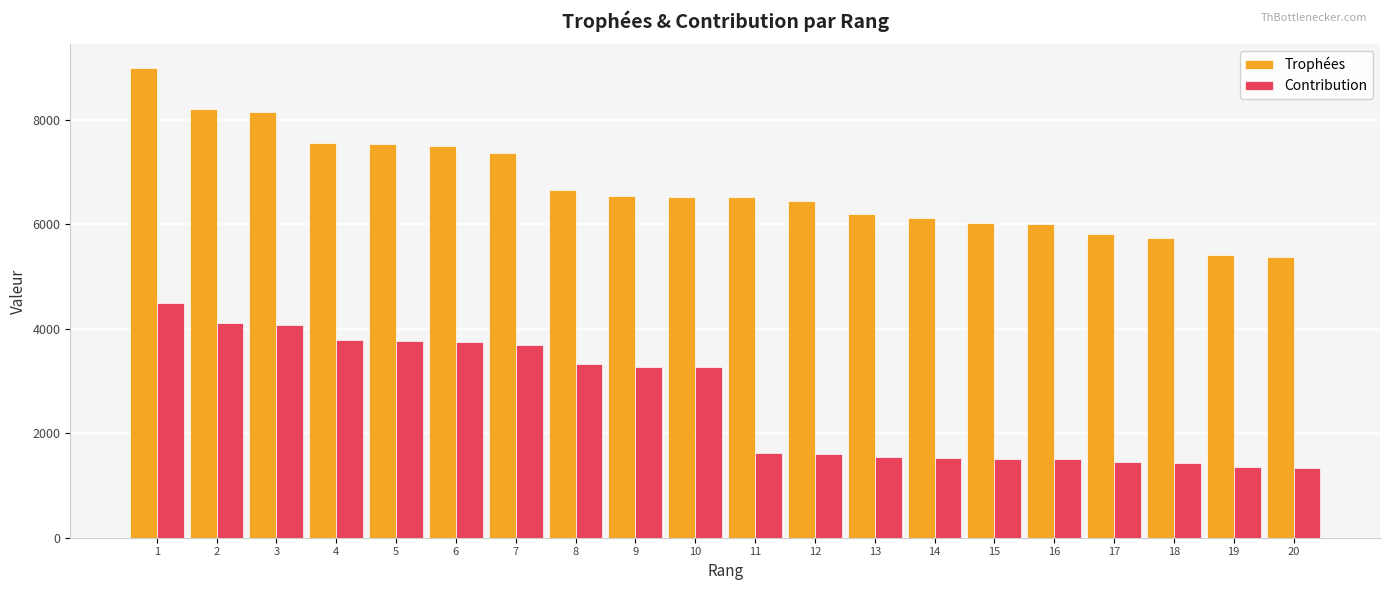

What are all the series names shown in the legend?

Trophées, Contribution